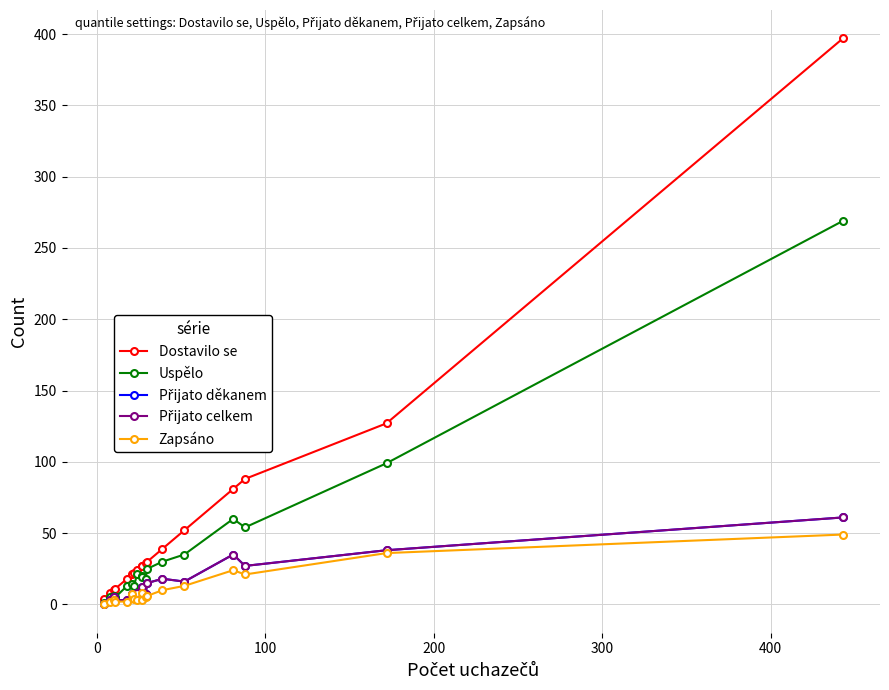

Reading right to left, what are all the values shown in this chart?

Dostavilo se: 397	127	88	81	52	39	30	29	27	27	24	22	21	18	11	10	8	4
Uspělo: 269	99	54	60	35	30	25	18	19	20	21	13	14	13	5	6	5	1
Přijato děkanem: 61	38	27	35	16	18	15	7	4	12	8	5	7	3	3	5	3	0
Přijato celkem: 61	38	27	35	16	18	15	7	4	12	8	5	7	3	3	5	3	0
Zapsáno: 49	36	21	24	13	10	6	5	3	8	3	4	7	2	2	3	2	0